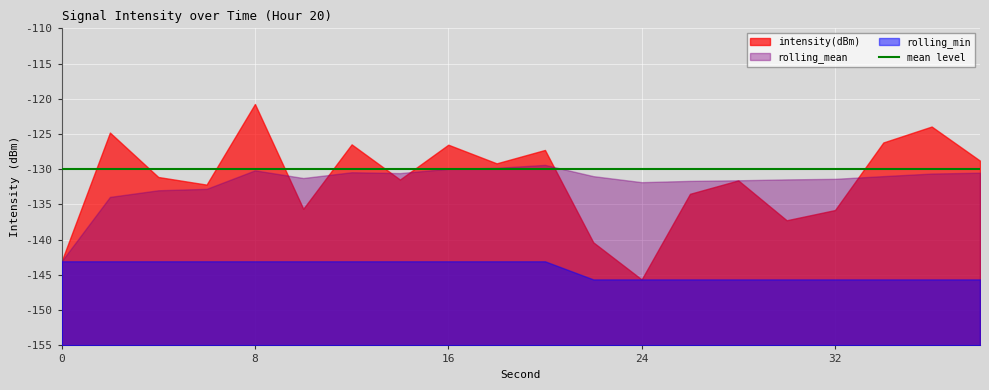

List the series in order of their peak value, lowest first.

rolling_min, rolling_mean, intensity(dBm)